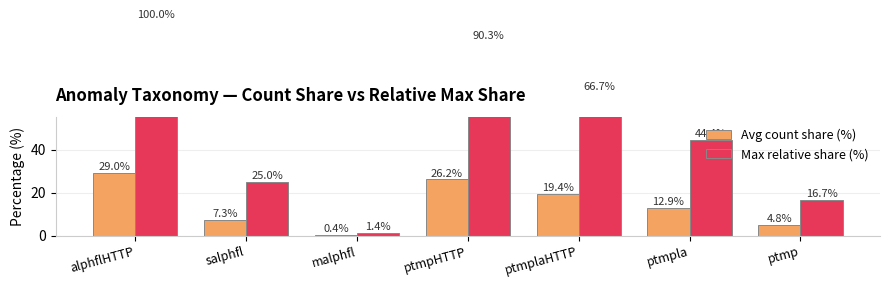

What is the average value of the Max relative share (%) series?

49.2